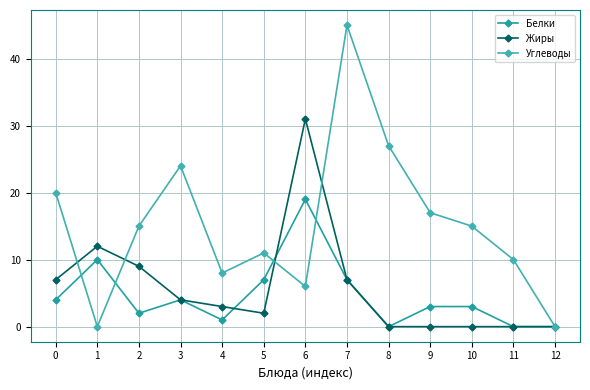

What is the highest value of the Белки series?

19